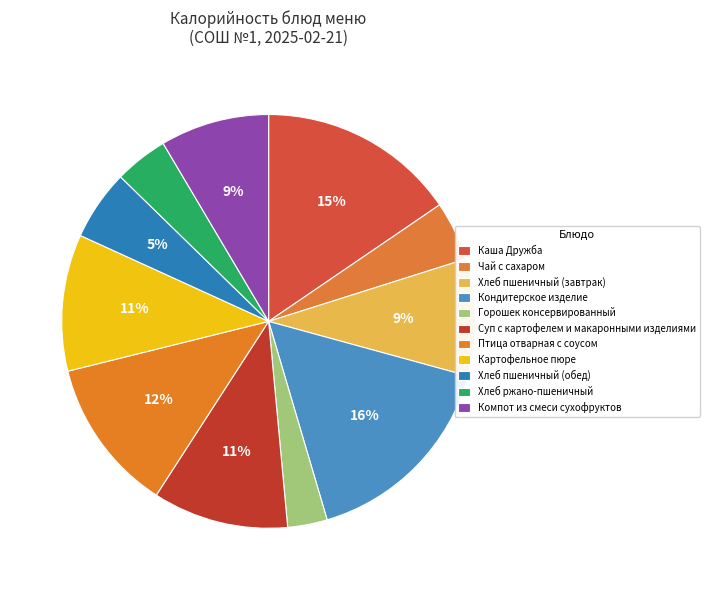

To the nearest percent, what is the average slice percentage?

9%